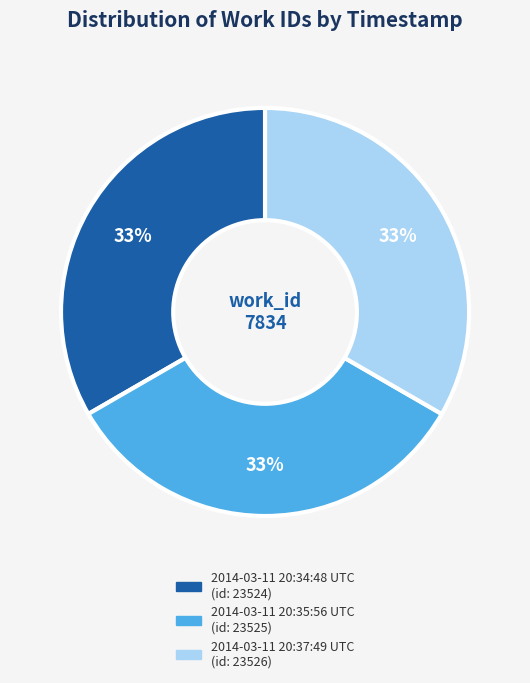

How many slices are in this pie chart?

3